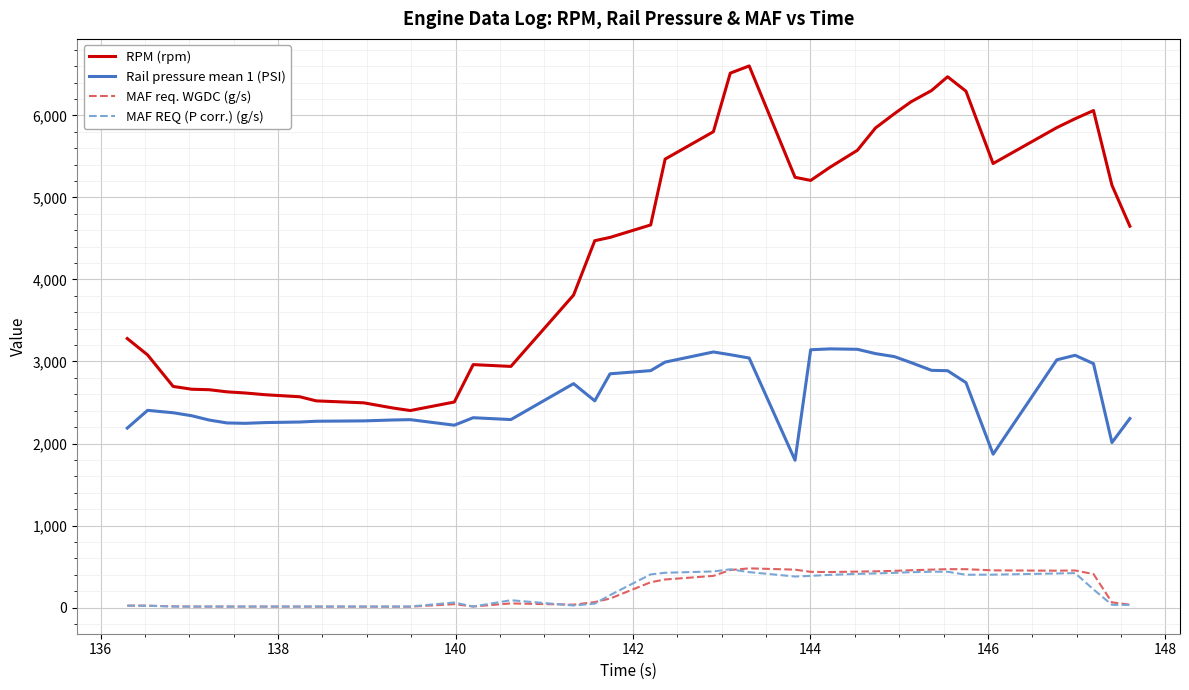

True or false: Rail pressure mean 1 (PSI) and MAF REQ (P corr.) (g/s) cross at least once.

False